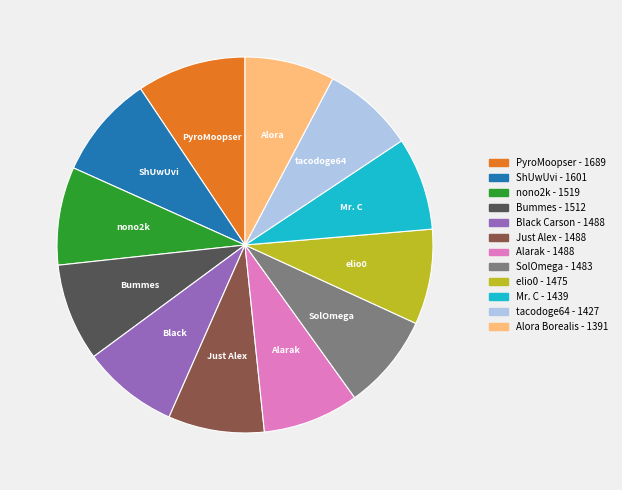

Is there any slice that represents more than half of the pie?

No